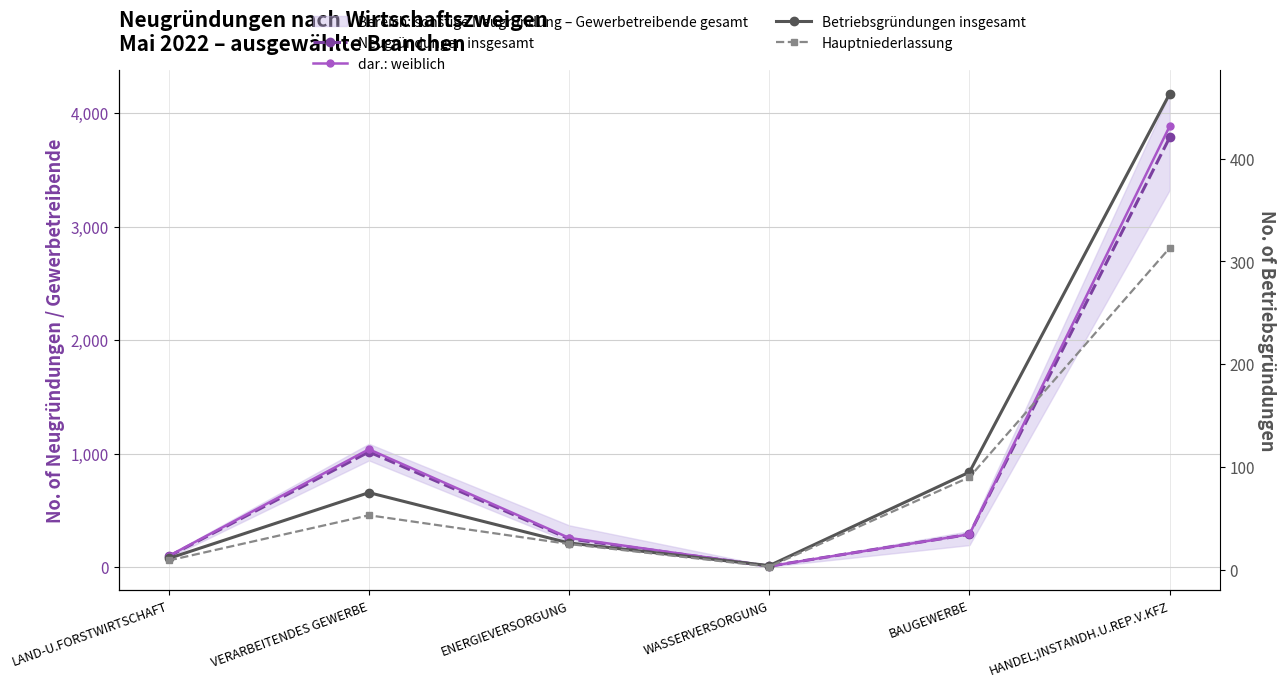

What is the average value of the Betriebsgründungen insgesamt series?

112